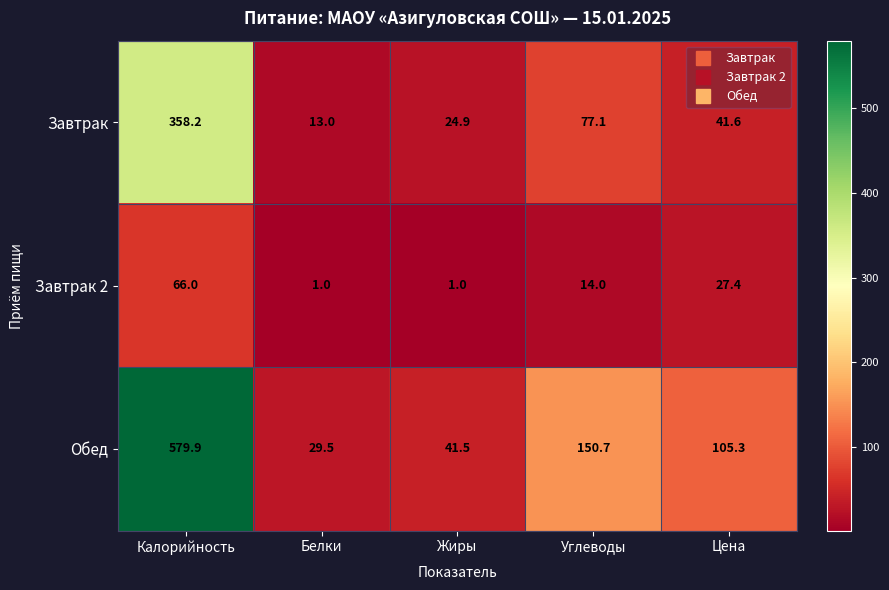

Reading left to right, what are all the values shown in this chart?

Завтрак: 358.2	13.0	24.9	77.1	41.6
Завтрак 2: 66.0	1.0	1.0	14.0	27.4
Обед: 579.9	29.5	41.5	150.7	105.3